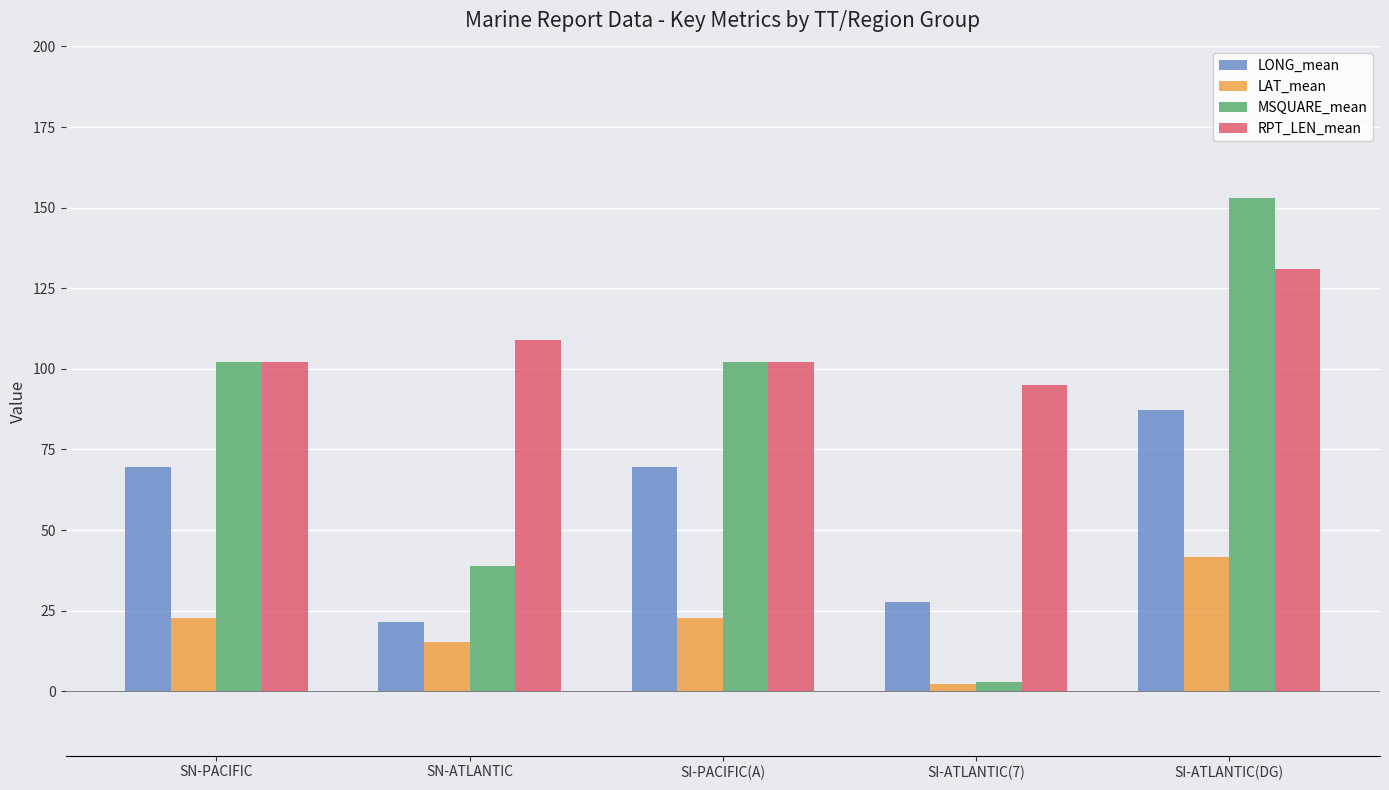

Does the chart contain any negative values?

No